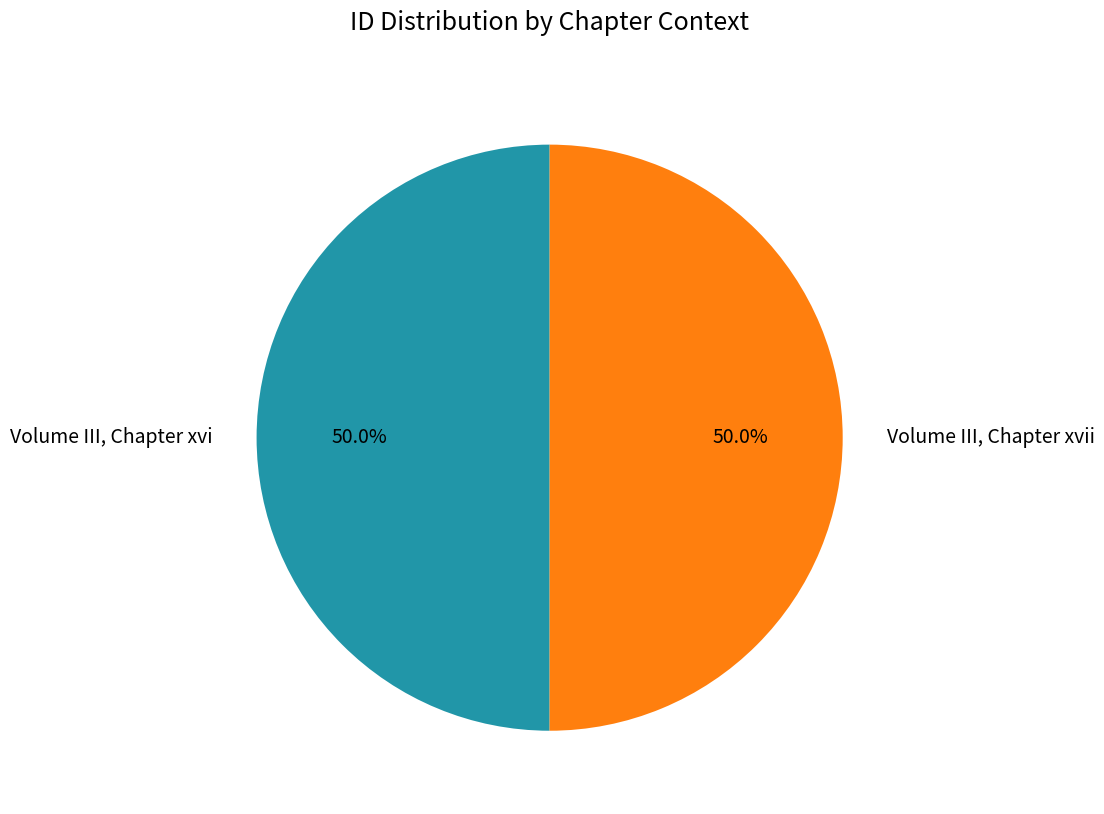

What is the ratio of the value at Volume III, Chapter xvii to the value at Volume III, Chapter xvi?

1.0